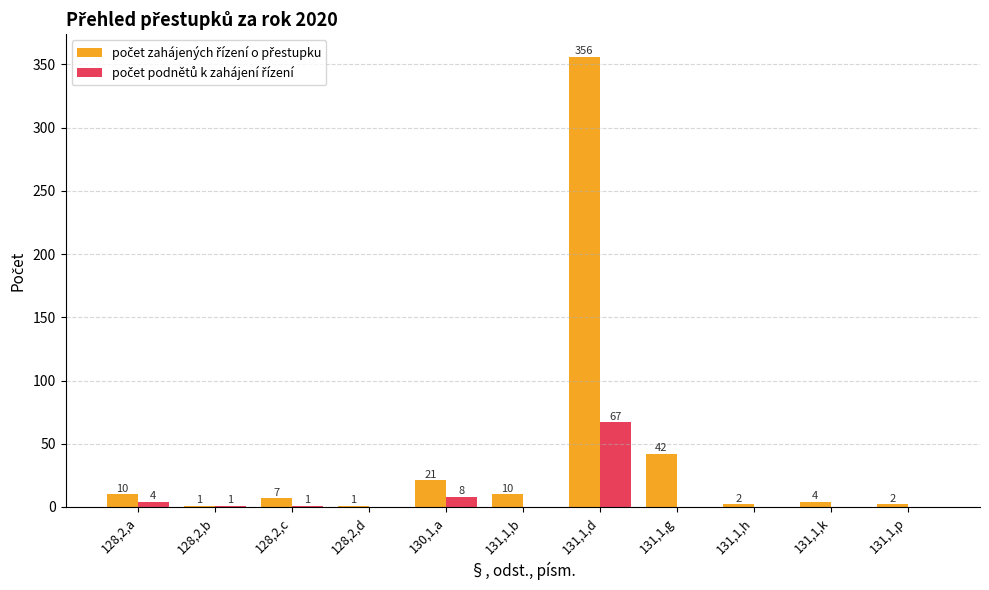

Which category has the highest value across all series?

131,1,d